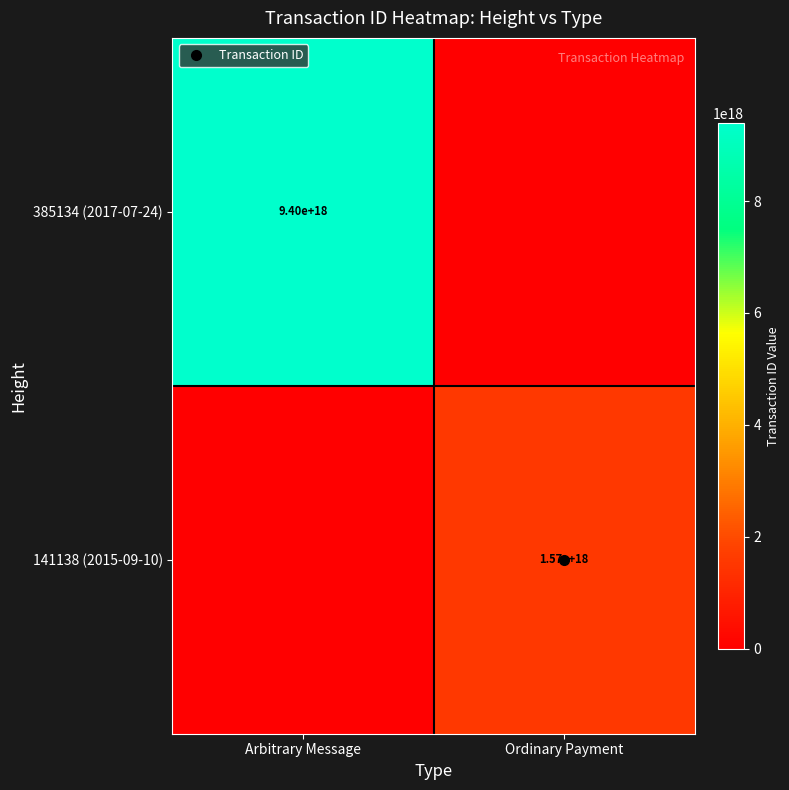

True or false: 385134 (2017-07-24) has a value of -6087628140208431104 at Ordinary Payment.

False